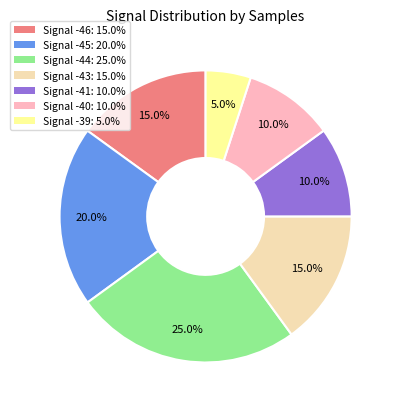

Does any single category account for the majority?

No